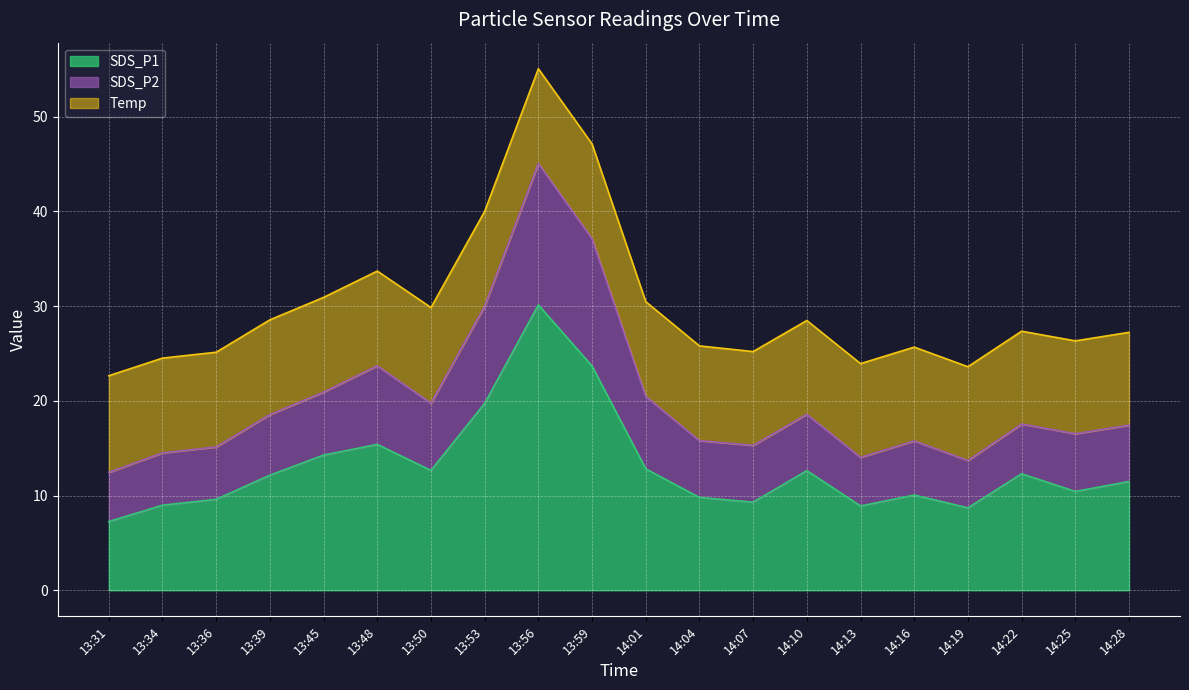

At which label does SDS_P1 reach its peak?

13:56